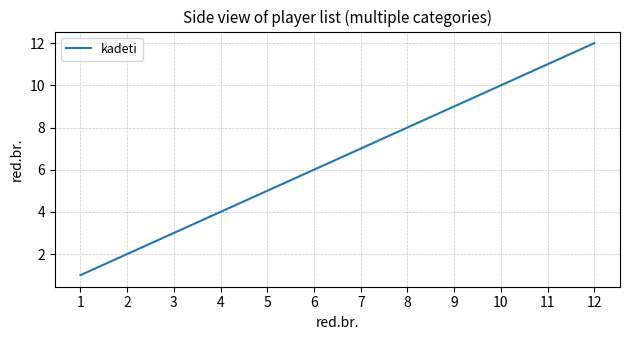

Count the number of data series in this chart.

1